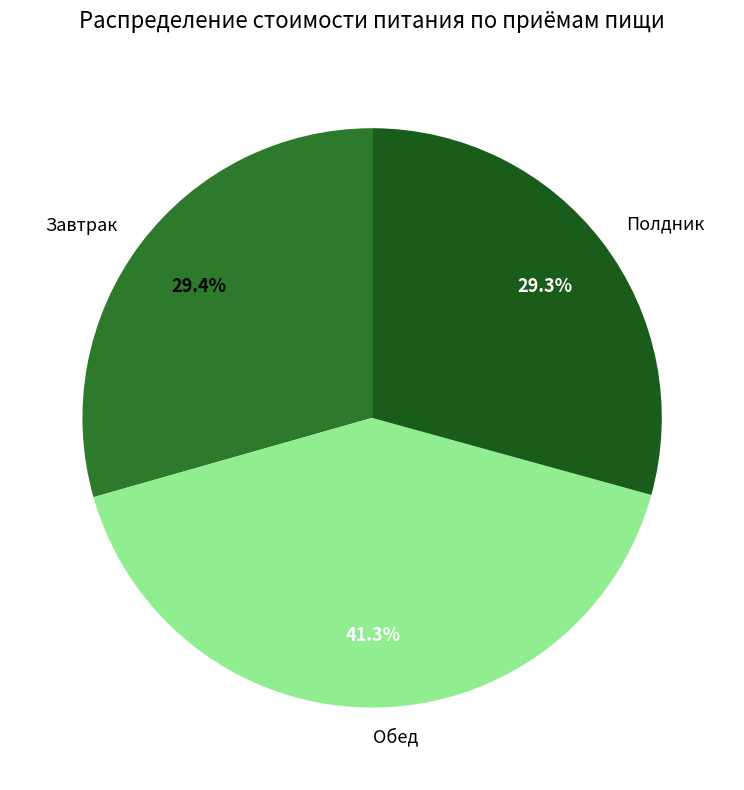

Is there a majority slice in this chart?

No